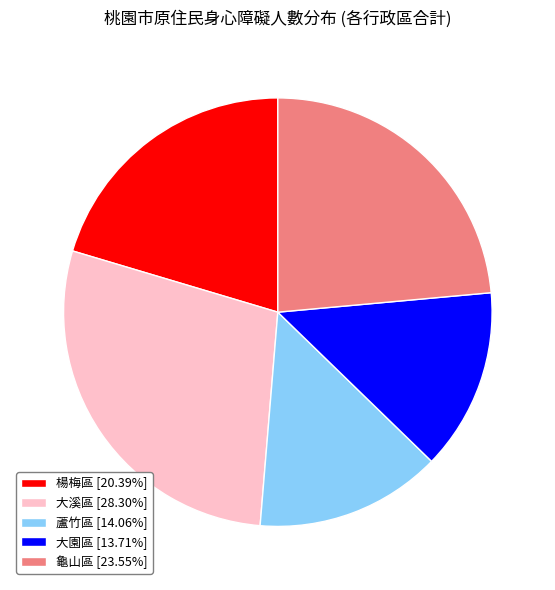

Is 蘆竹區 [14.06%] the majority of the pie?

No